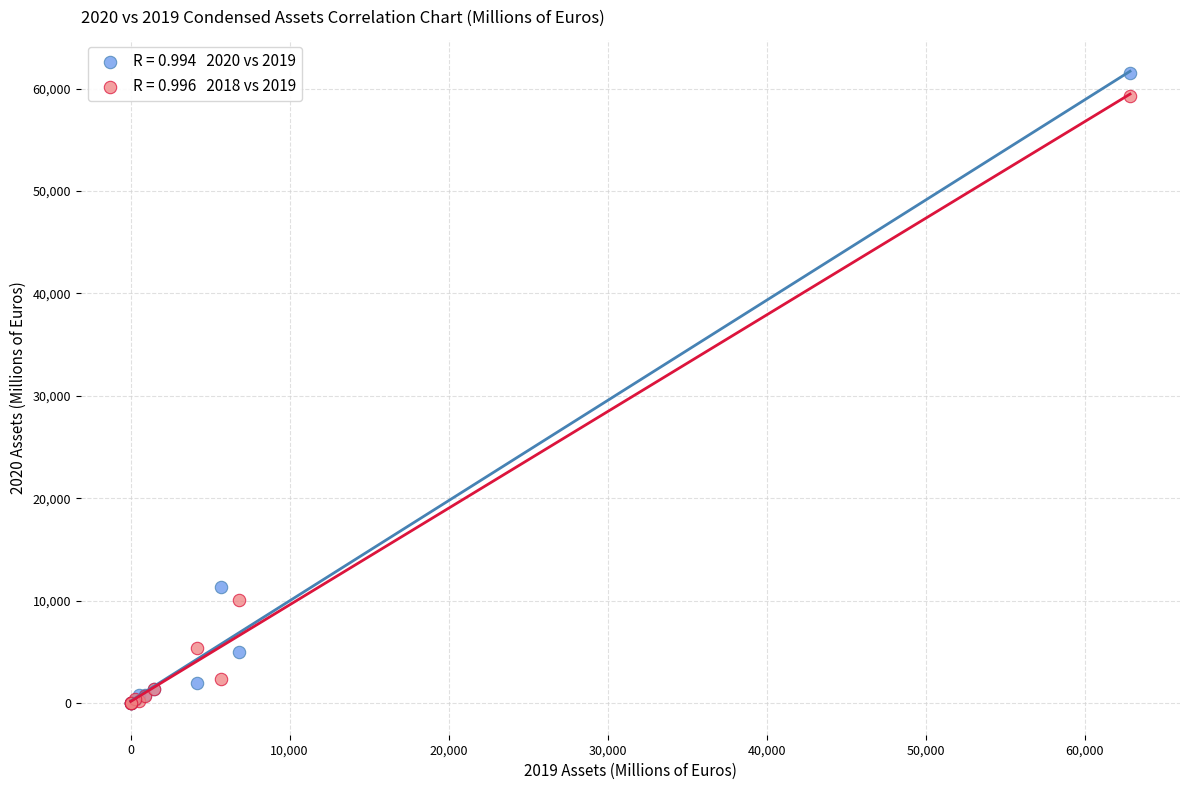

Across all series, what Y value is closest to 30783?

11368